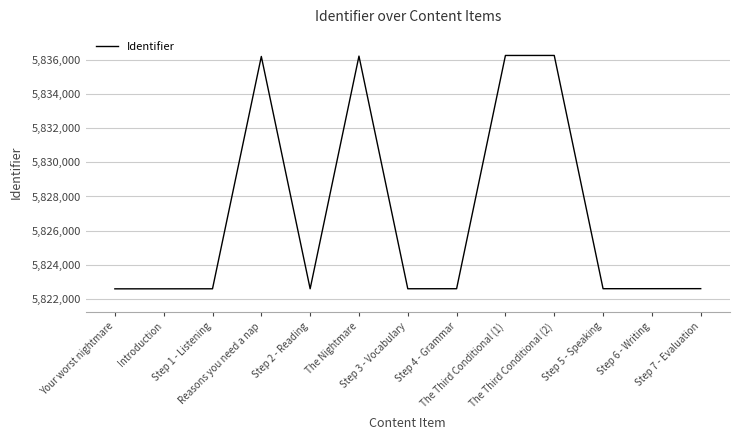

What is the difference between the maximum and minimum values?

13690